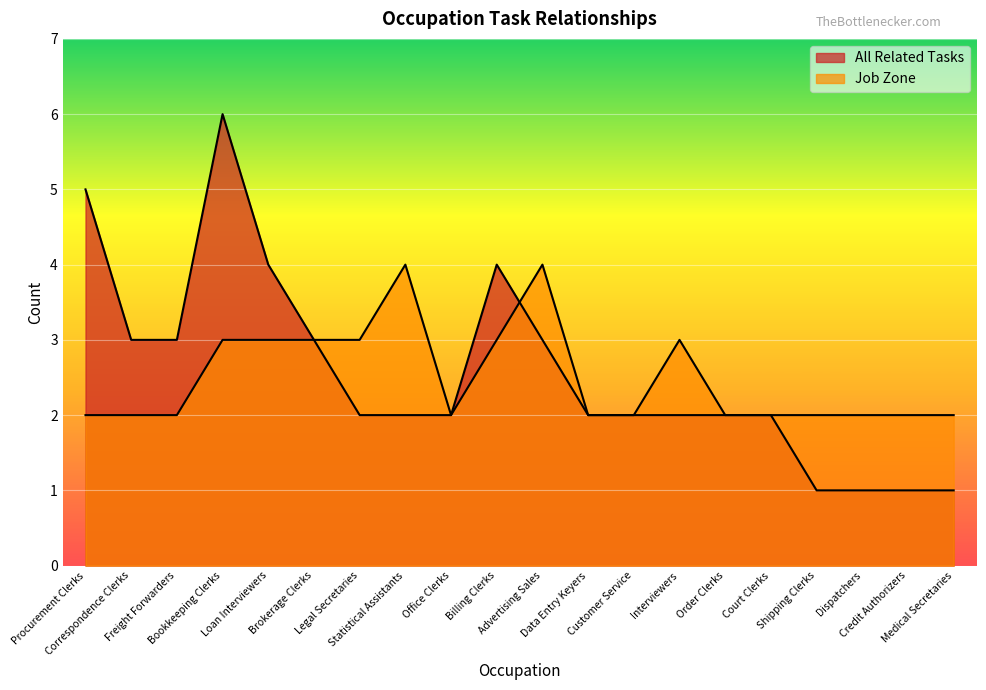

What is the lowest value of the Job Zone series?

2